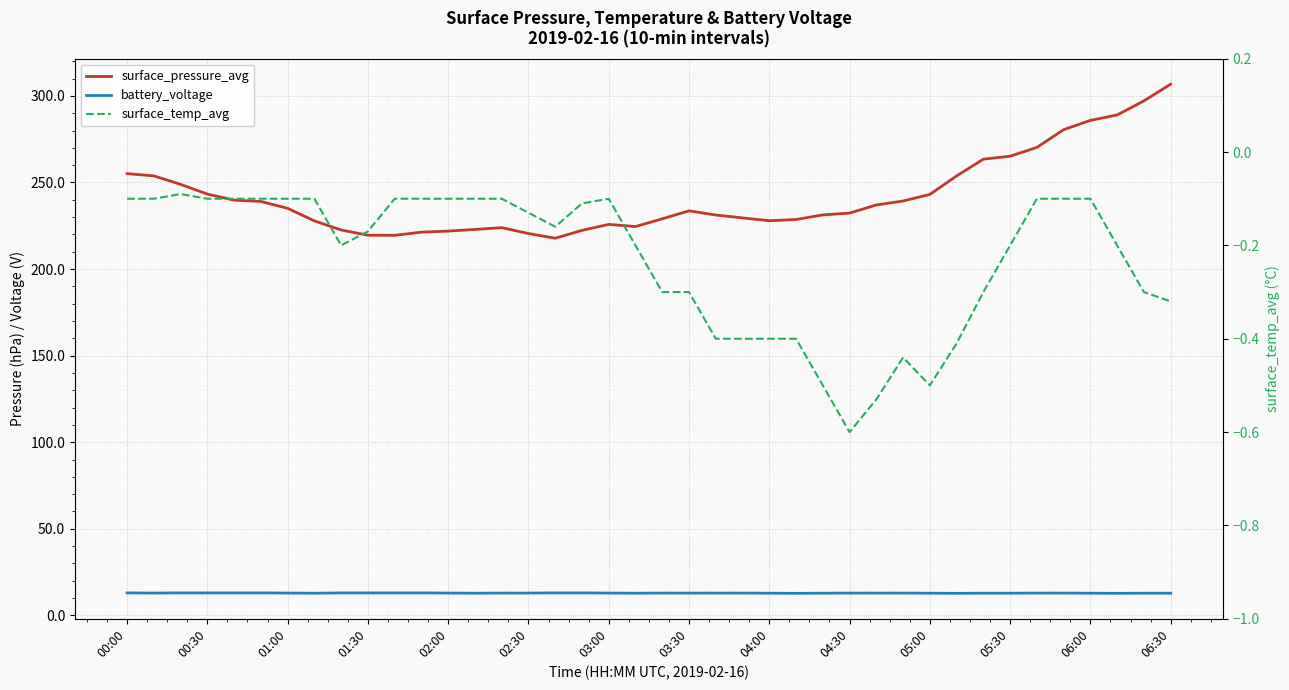

True or false: surface_pressure_avg and surface_temp_avg intersect in this chart.

False